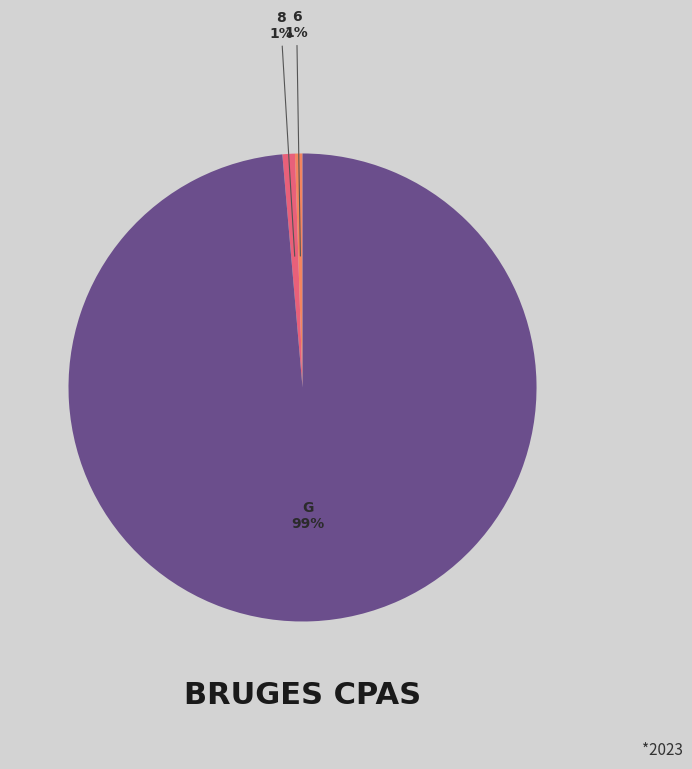

Is there any slice that represents more than half of the pie?

Yes